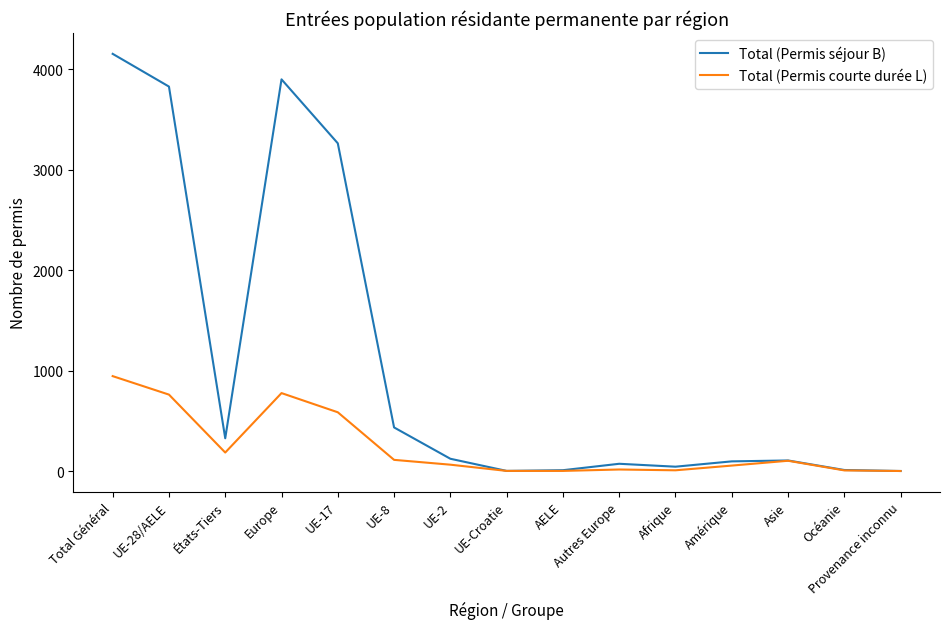

At which label is Total (Permis séjour B) closest to 2077?

UE-17